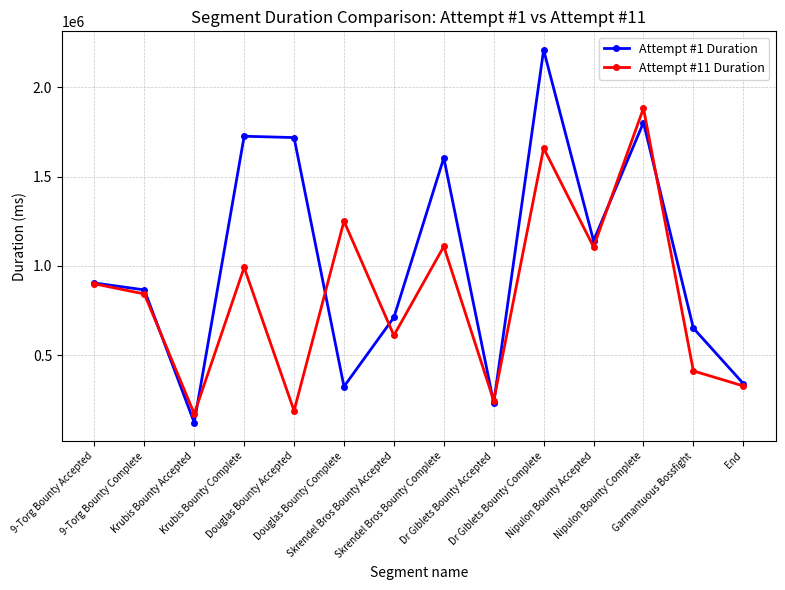

Which series has the largest total across all categories?

Attempt #1 Duration